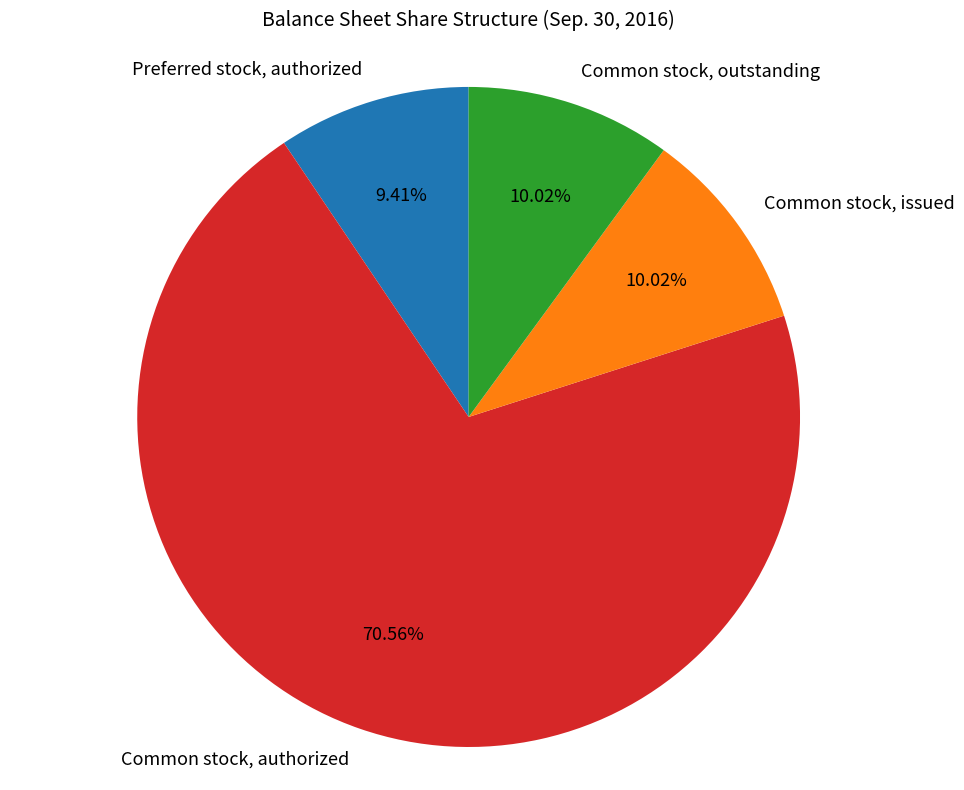

To the nearest percent, what is the difference between the Preferred stock, authorized and Common stock, issued slice percentages?

1%